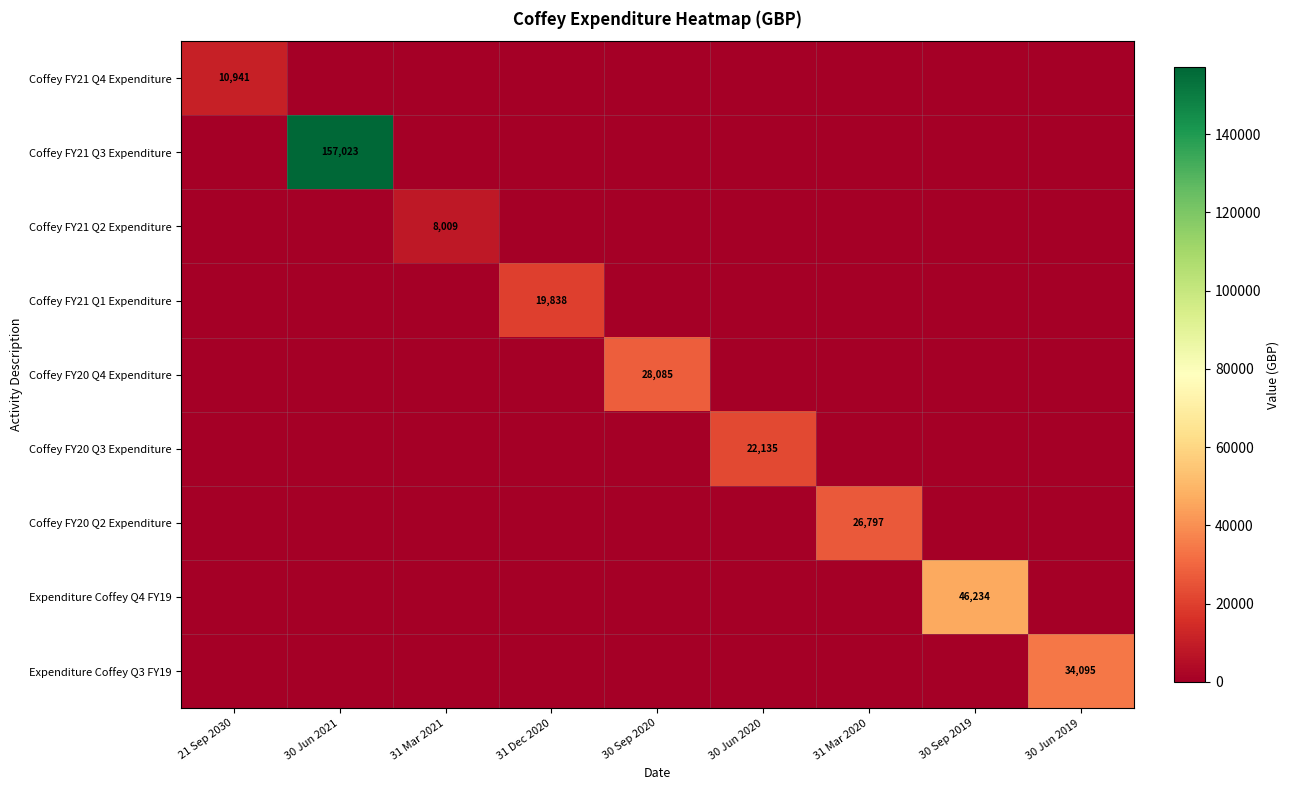

Is it true that Coffey FY21 Q1 Expenditure equals 30450 at 31 Dec 2020?

False